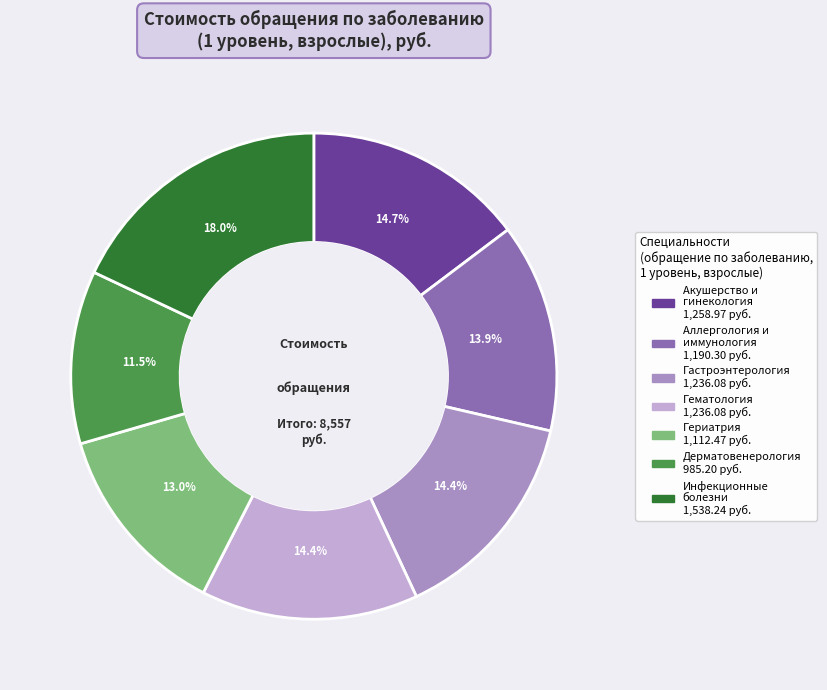

What is the smallest slice in the pie chart?

Дерматовенерология